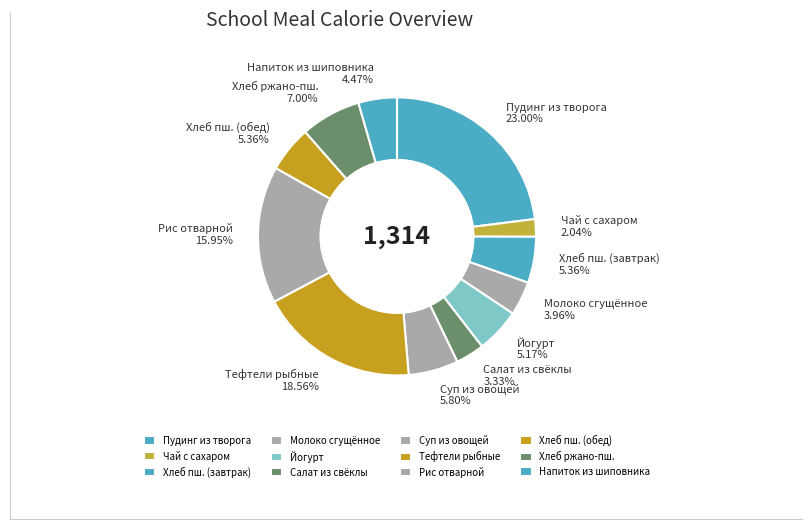

Does Рис отварной account for over 50% of the chart?

No